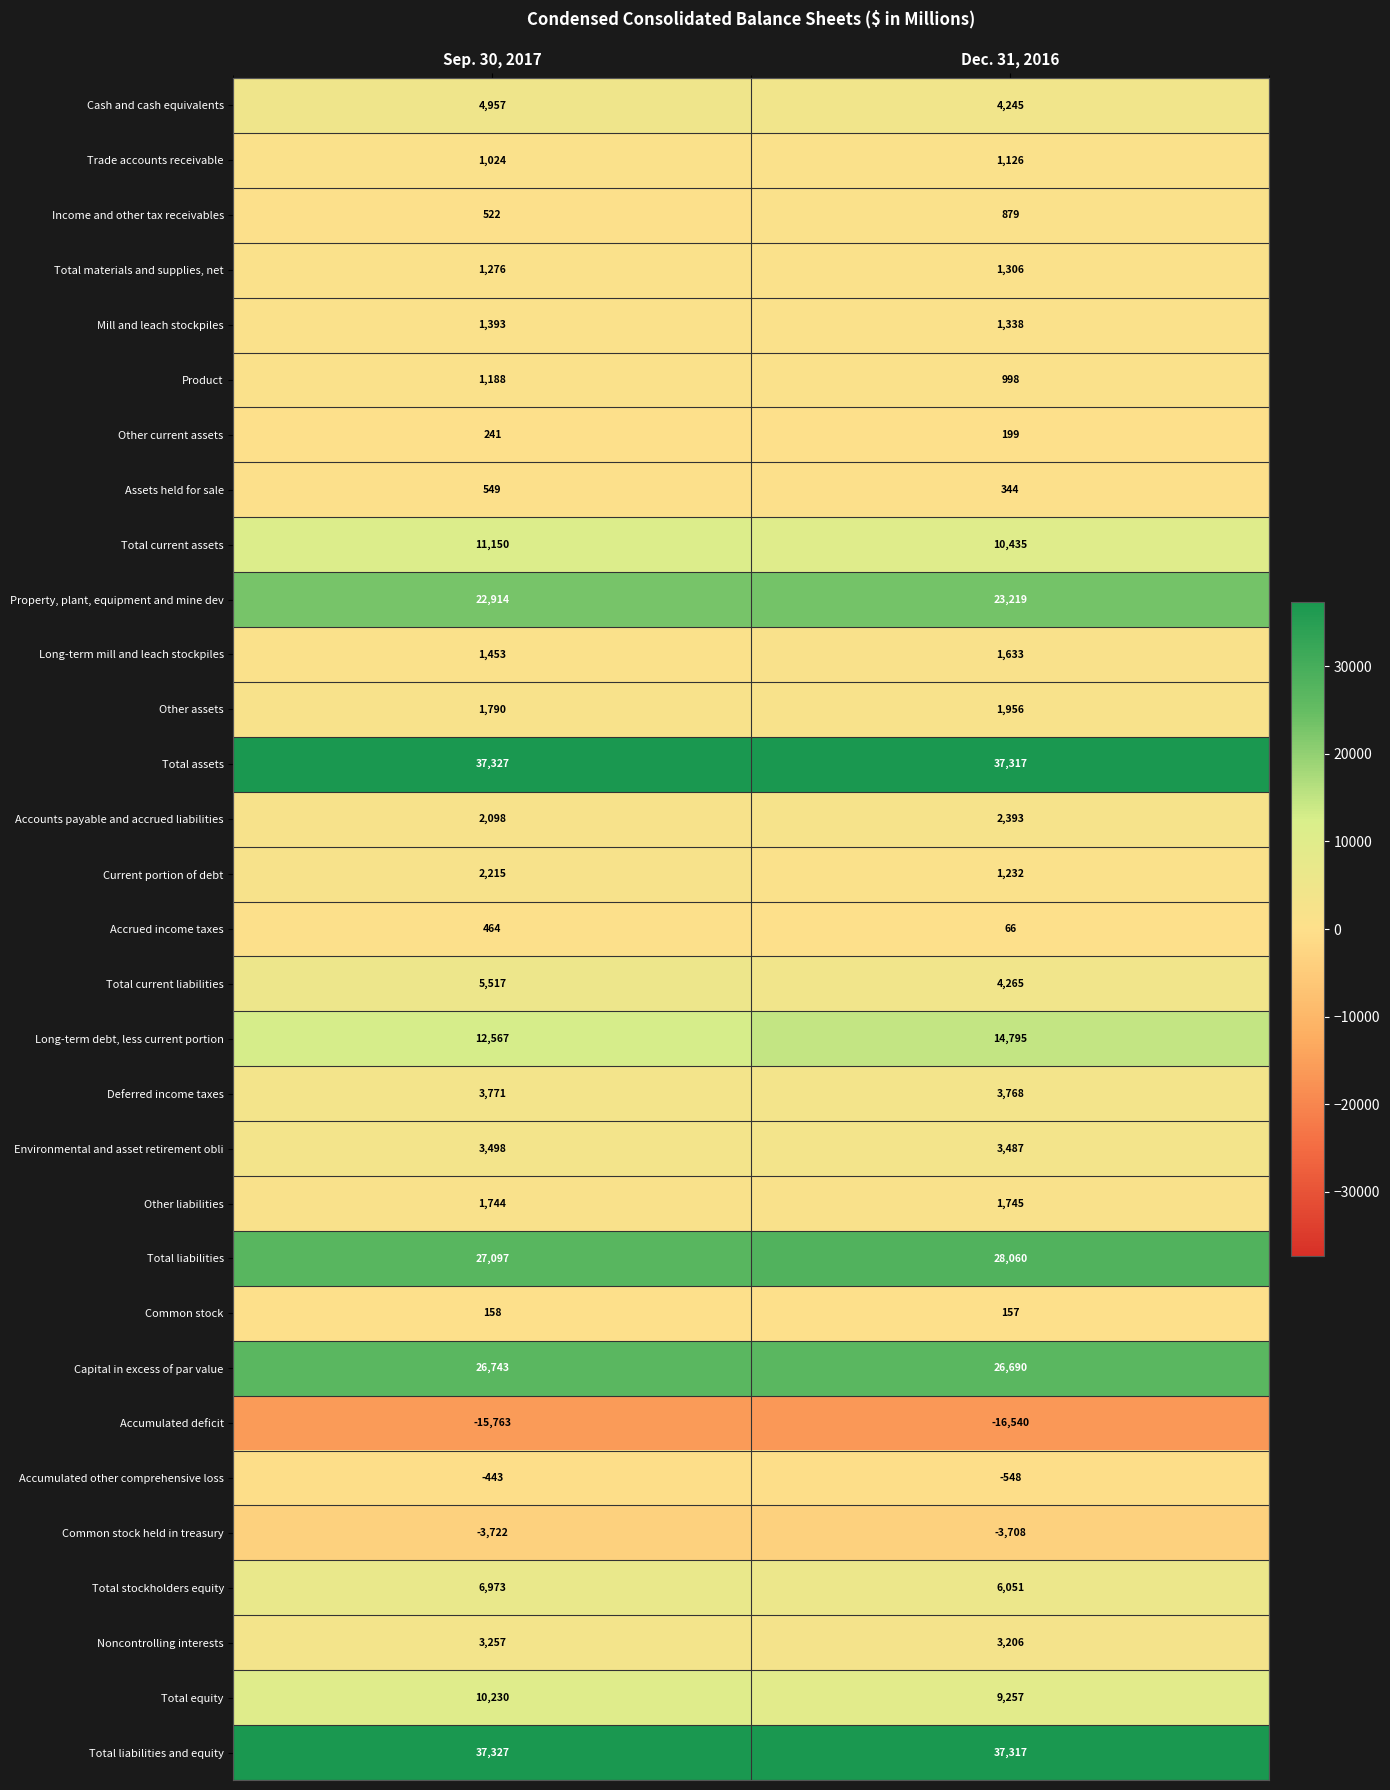

What is the sum of the Total equity values at Sep. 30, 2017 and Dec. 31, 2016?

19487